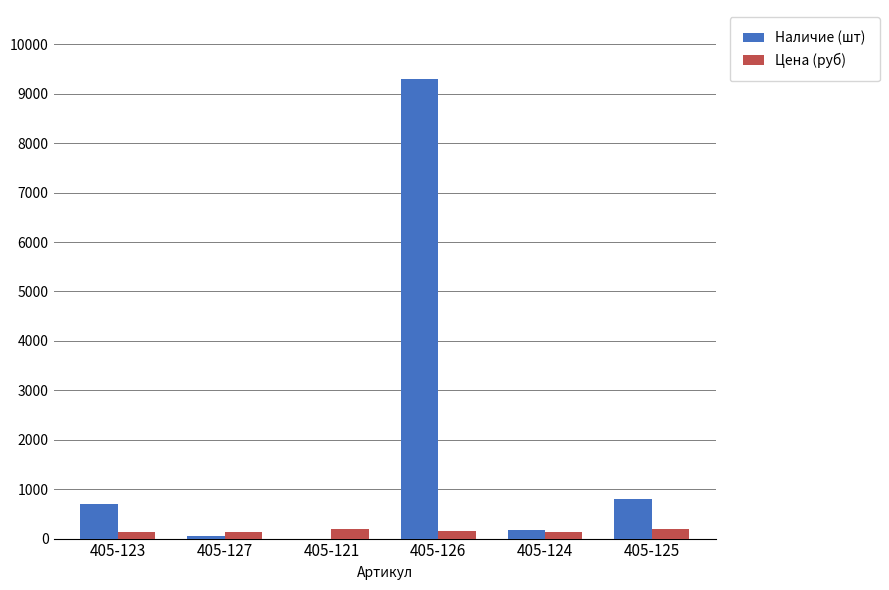

What is the sum of all Цена (руб) values?

954.9